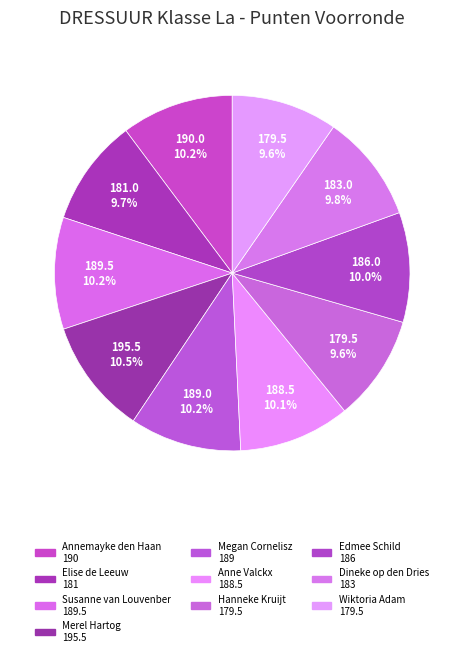

Rank the categories by value from highest to lowest.

Merel Hartog, Annemayke den Haan, Susanne van Louvenber, Megan Cornelisz, Anne Valckx, Edmee Schild, Dineke op den Dries, Elise de Leeuw, Hanneke Kruijt, Wiktoria Adam